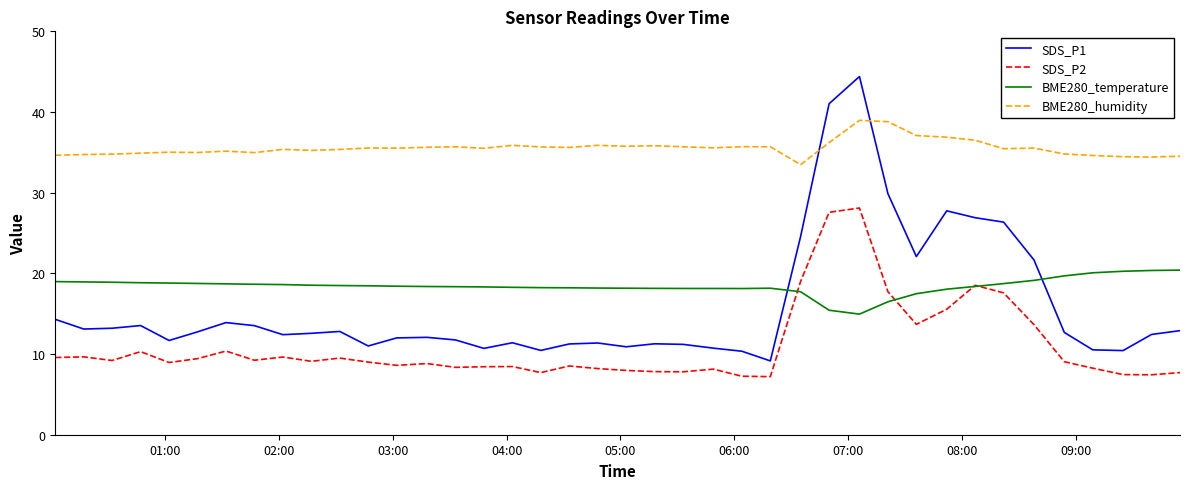

What is the smallest value displayed?

7.2